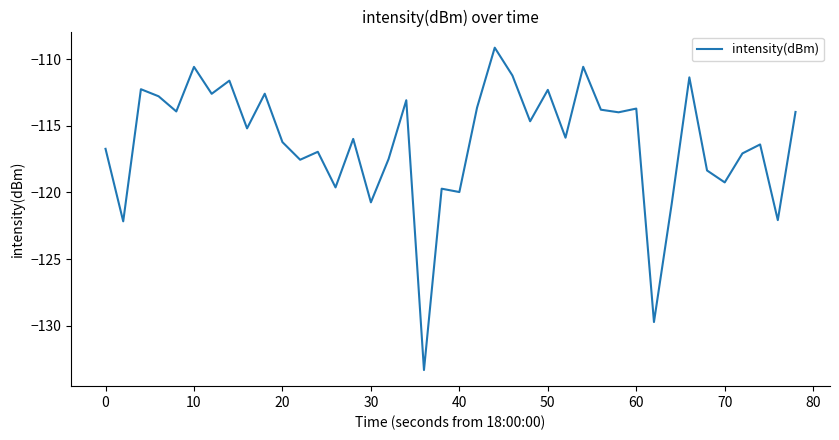

Does the chart have visible grid lines?

No